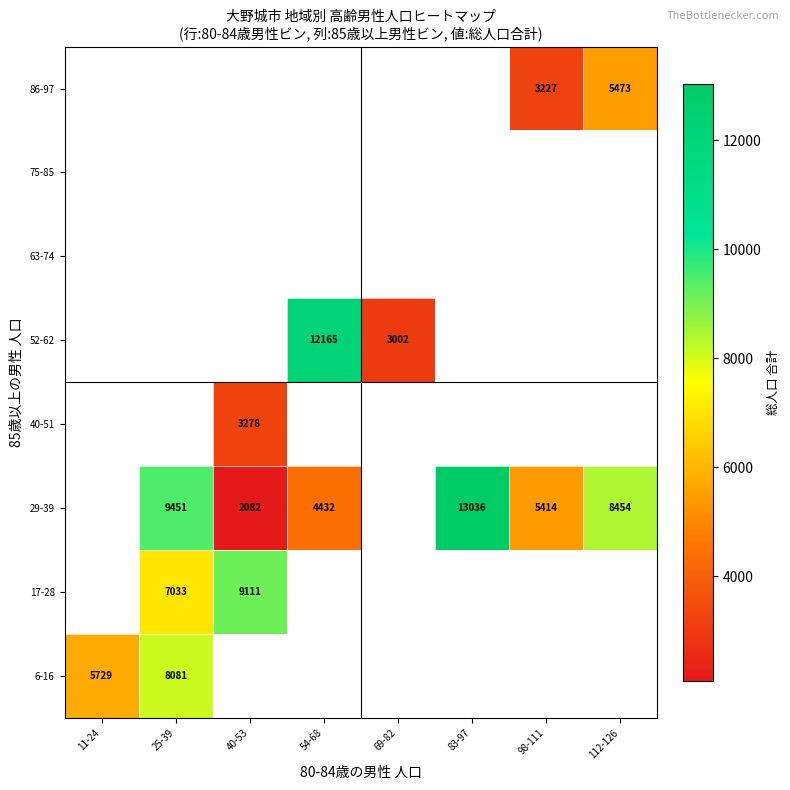

Is the value of 75-85 at 69-82 greater than the value of 17-28 at 69-82?

No